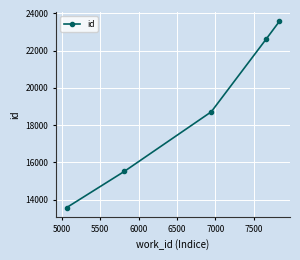

What is the sum of all values?

94023